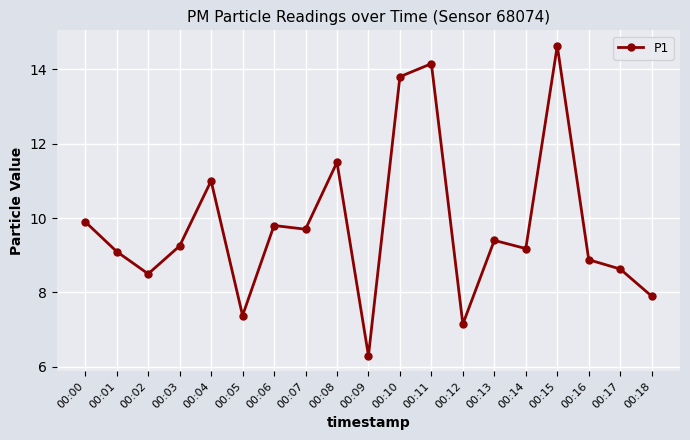

Does the chart have visible grid lines?

Yes